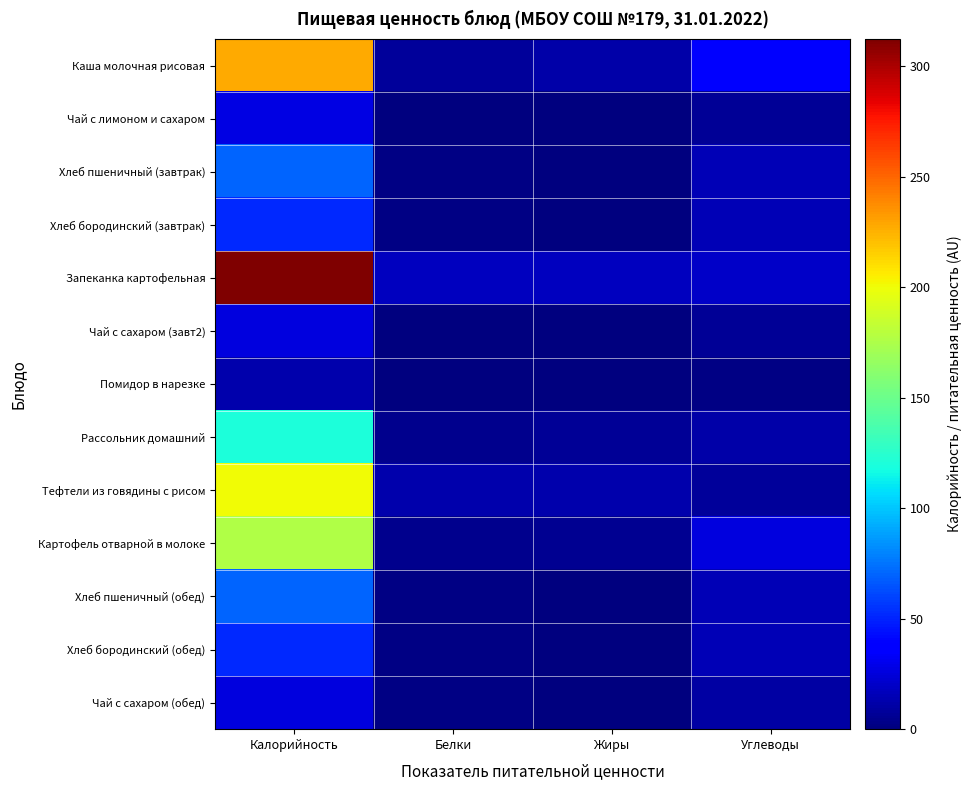

Count the number of categories in the chart.

4